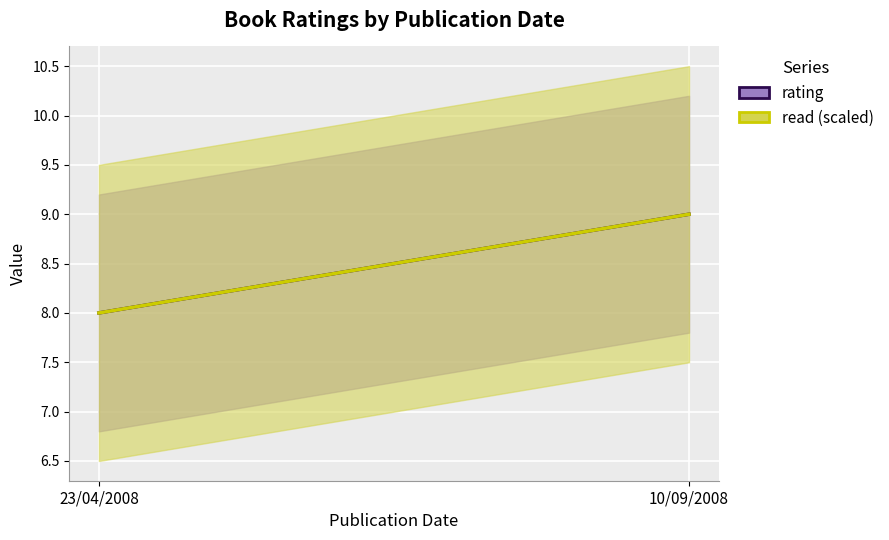

Count the number of data series in this chart.

2